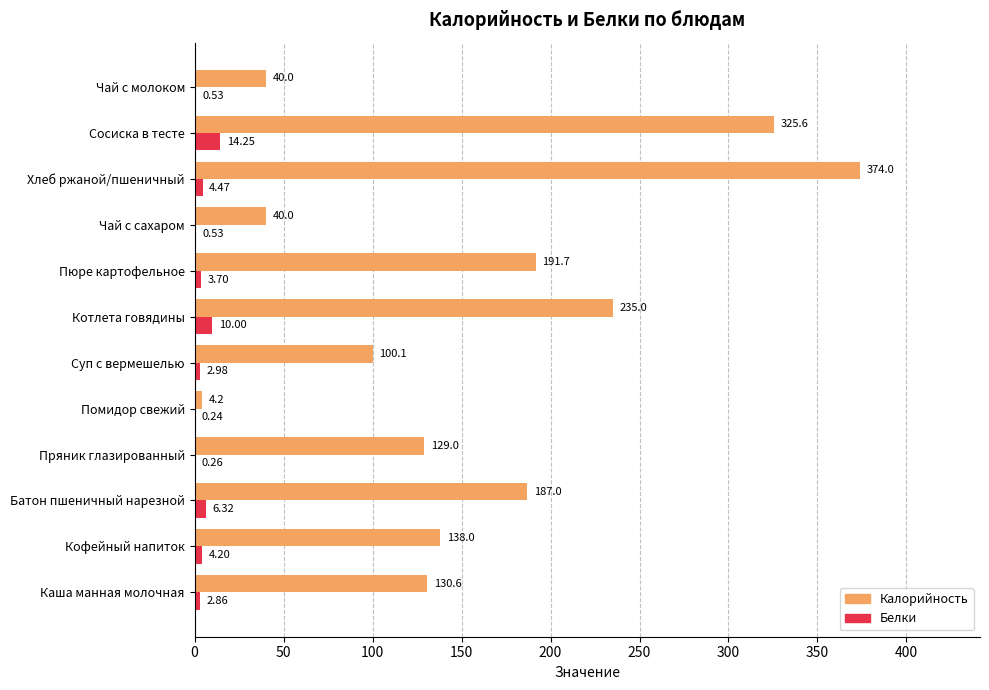

At which label does Калорийность reach its peak?

Хлеб ржаной/пшеничный